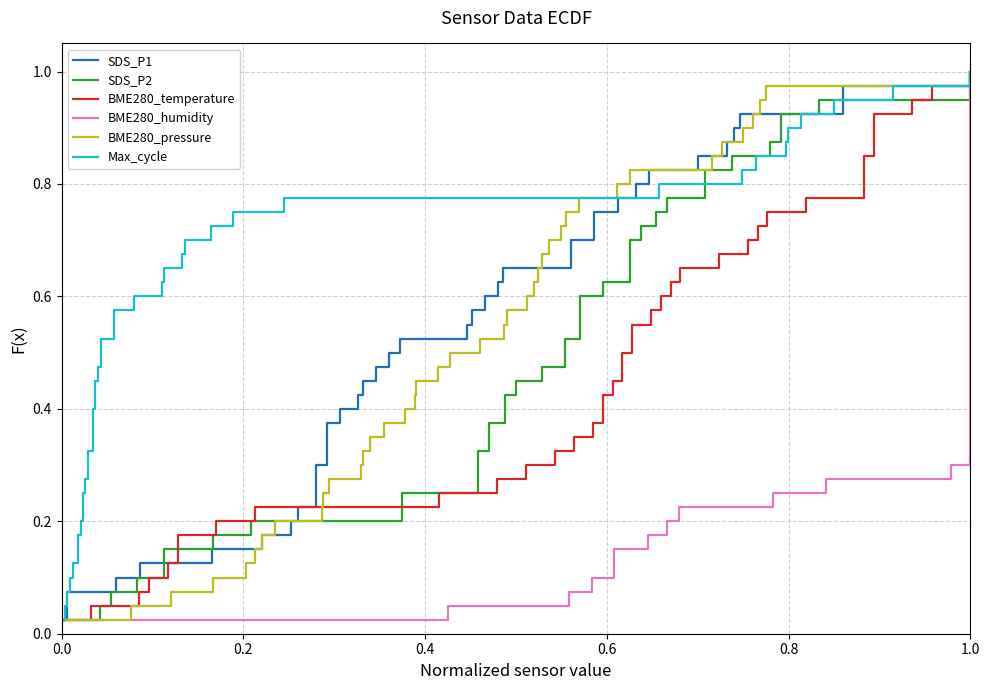

Does the chart display data point markers on the line(s)?

No